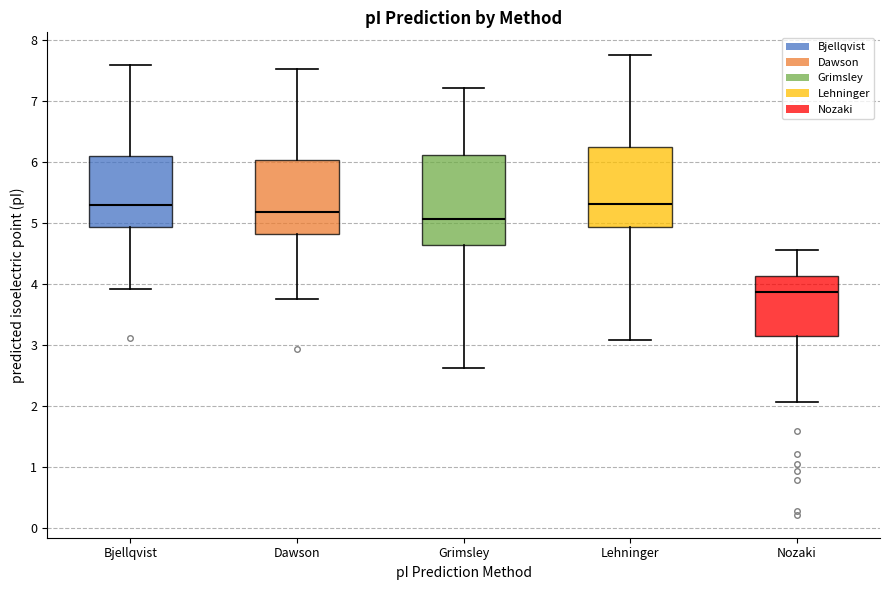

Comparing the boxes themselves (not the whiskers), which one is the tallest?

Grimsley